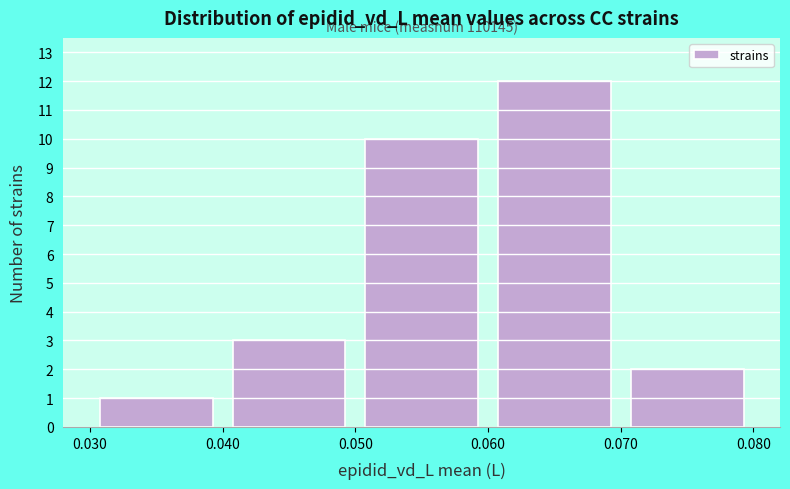

Over which range of the x-axis is the bar tallest?

0.060 to 0.070